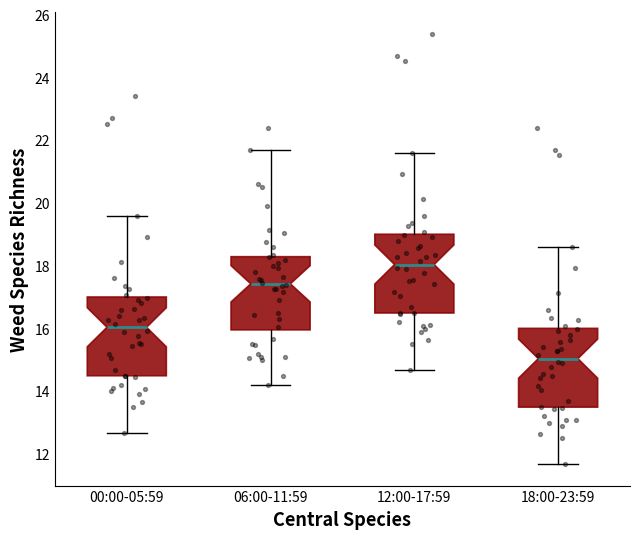

Reading left to right, read every box against the y-axis: the position of its median line, the range the box covers, and the ends of its whiskers. The values are not printed on the chart, so give them approximately, as read against the axis.

00:00-05:59: median 16.0, box 14.4 to 17.0, whiskers 12.6 to 19.6
06:00-11:59: median 17.4, box 16.0 to 18.2, whiskers 14.2 to 21.8
12:00-17:59: median 18.0, box 16.4 to 19.0, whiskers 14.6 to 21.6
18:00-23:59: median 15.0, box 13.4 to 16.0, whiskers 11.6 to 18.6